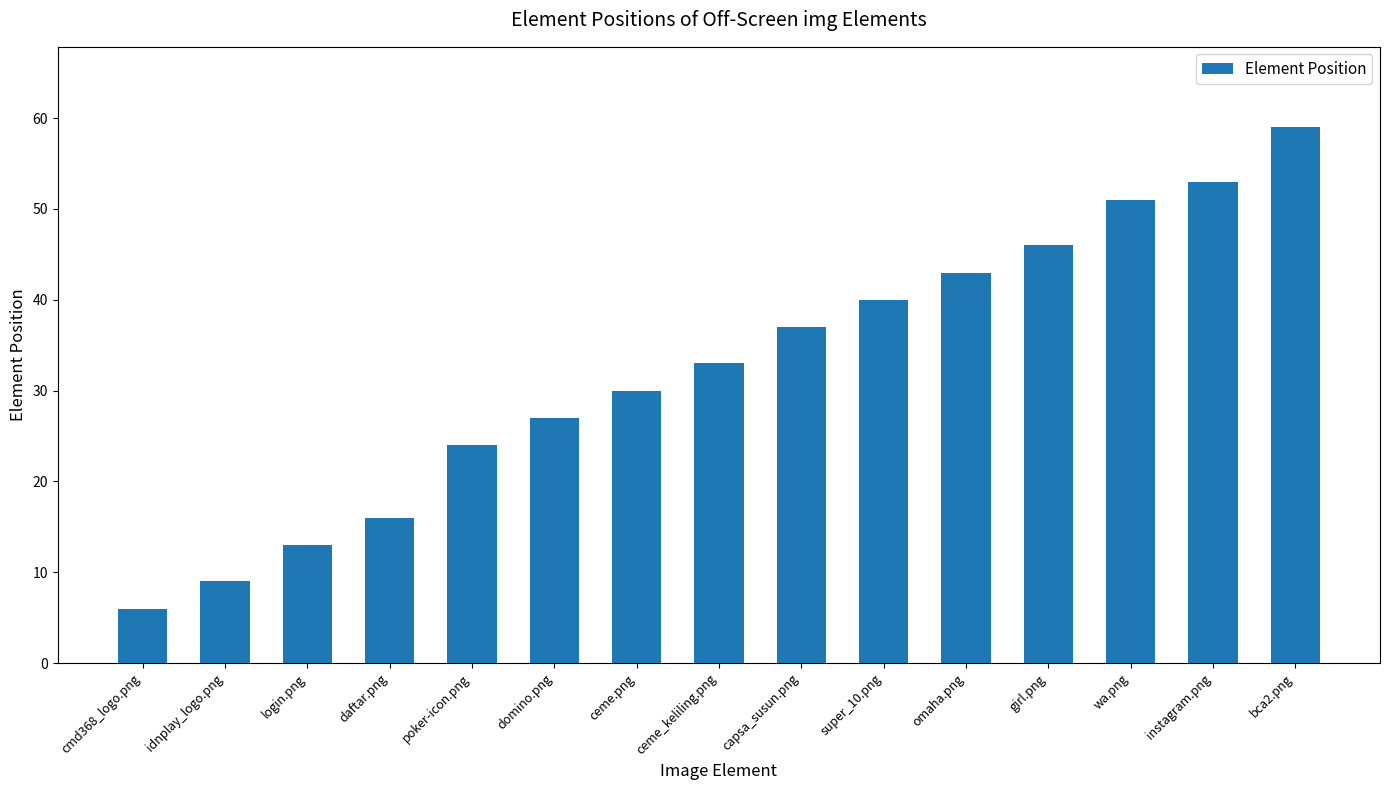

How many data points are less than 33?

7